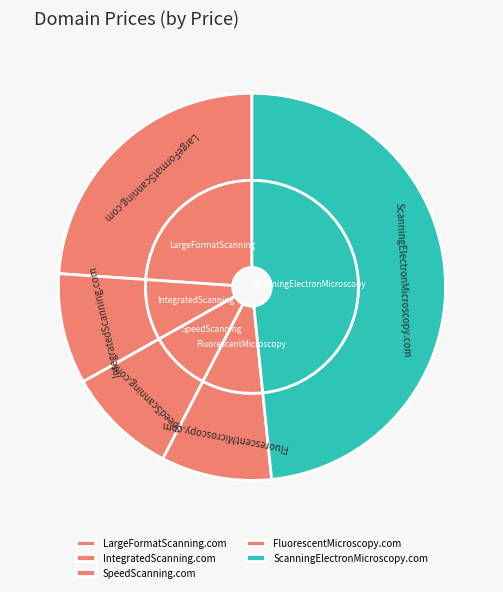

Rank the categories by value from highest to lowest.

ScanningElectronMicroscopy.com, LargeFormatScanning.com, IntegratedScanning.com, SpeedScanning.com, FluorescentMicroscopy.com